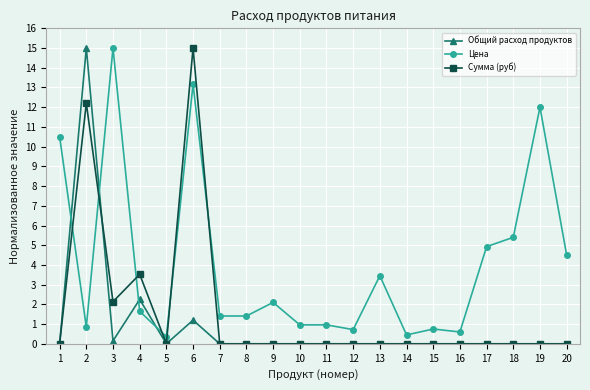

The Сумма (руб) series shows -9.7 at 16. True or false?

False